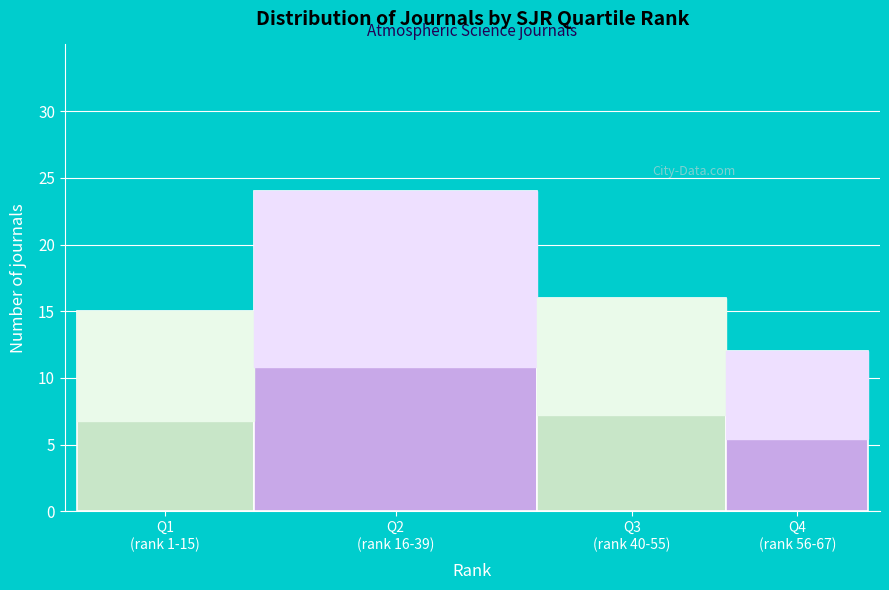

Reading left to right, transcribe all the data shown in this chart.

15	24	16	12